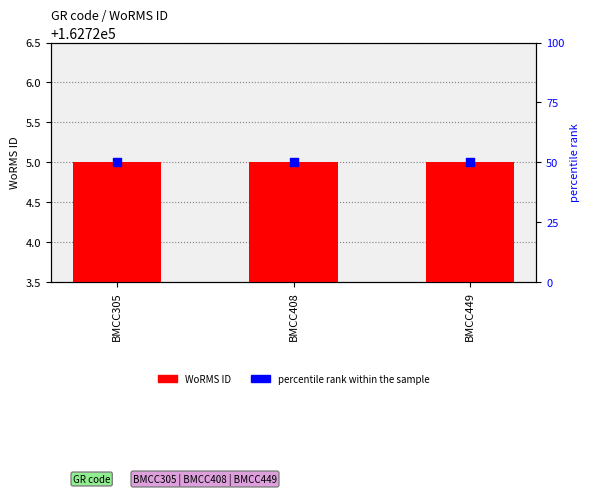

Which series has the widest spread of Y values?

WoRMS ID